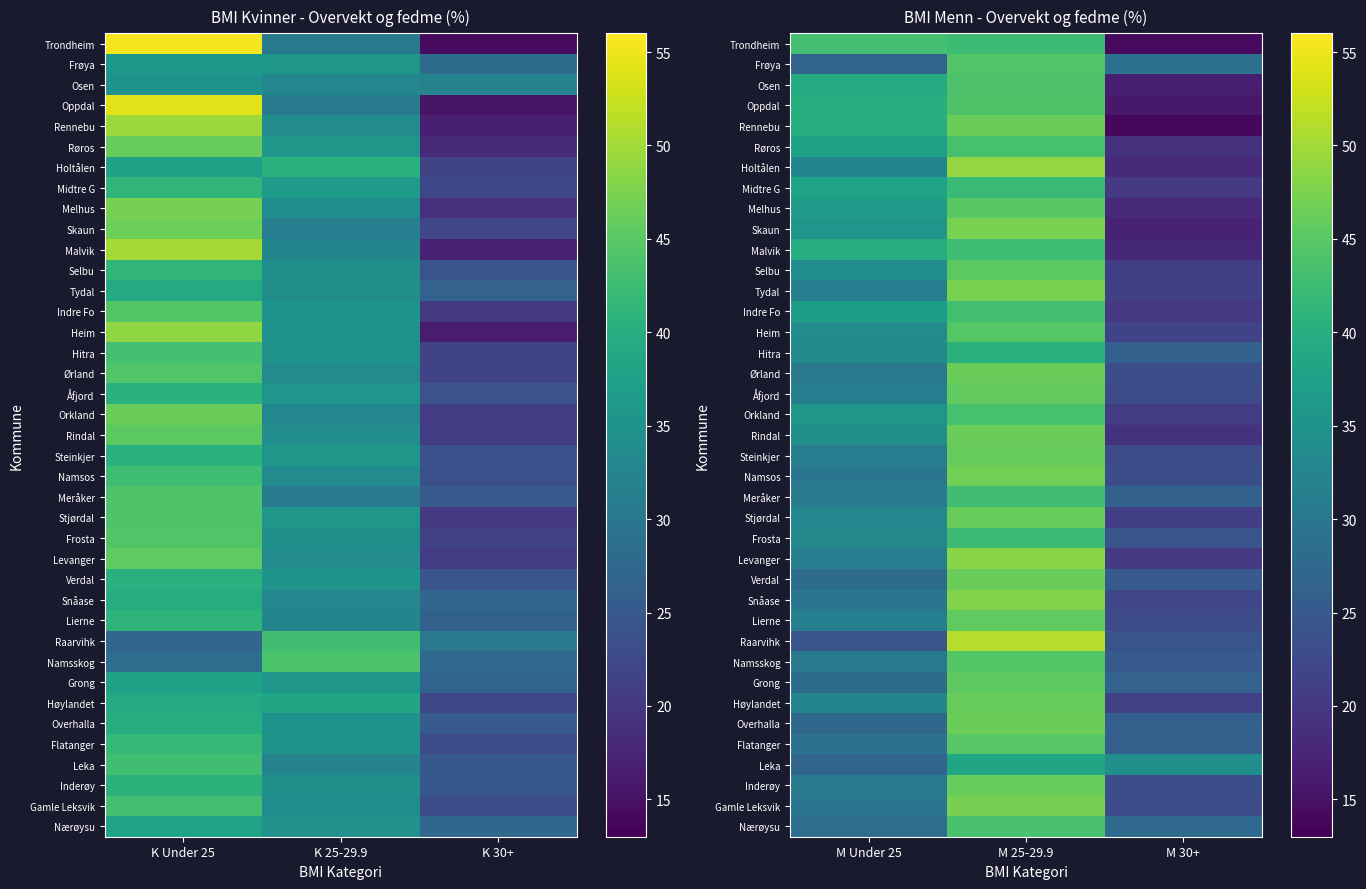

How many series are shown in this chart?

39